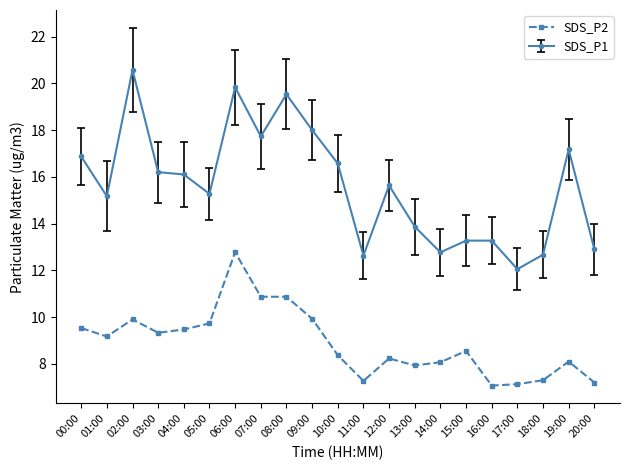

What is the difference between the highest and lowest values at 19:00?

9.1